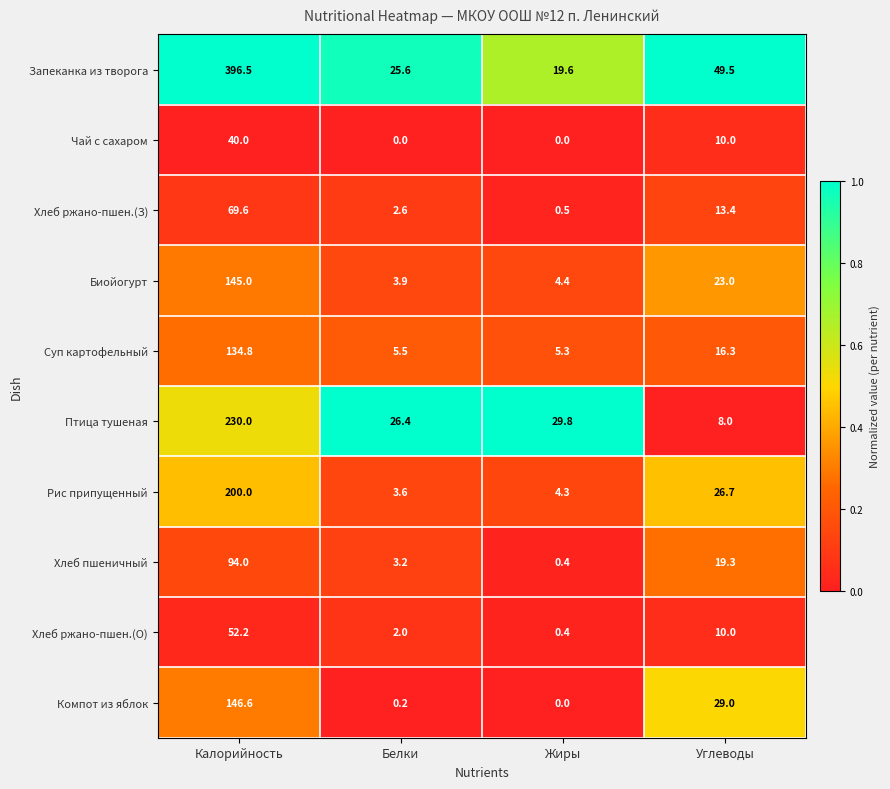

Is it true that Птица тушеная equals 51.1 at Жиры?

False